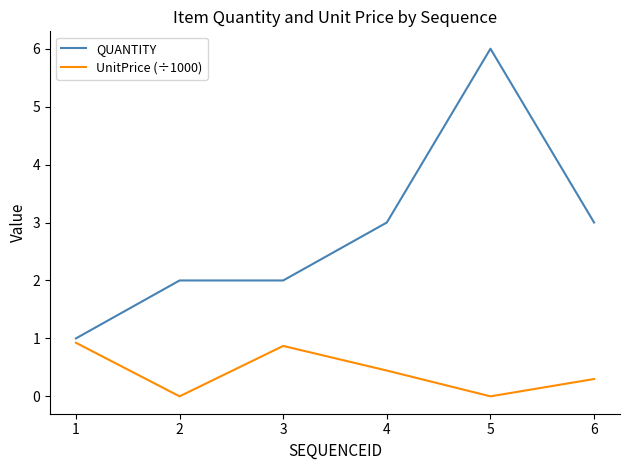

True or false: QUANTITY and UnitPrice (÷1000) cross at least once.

False